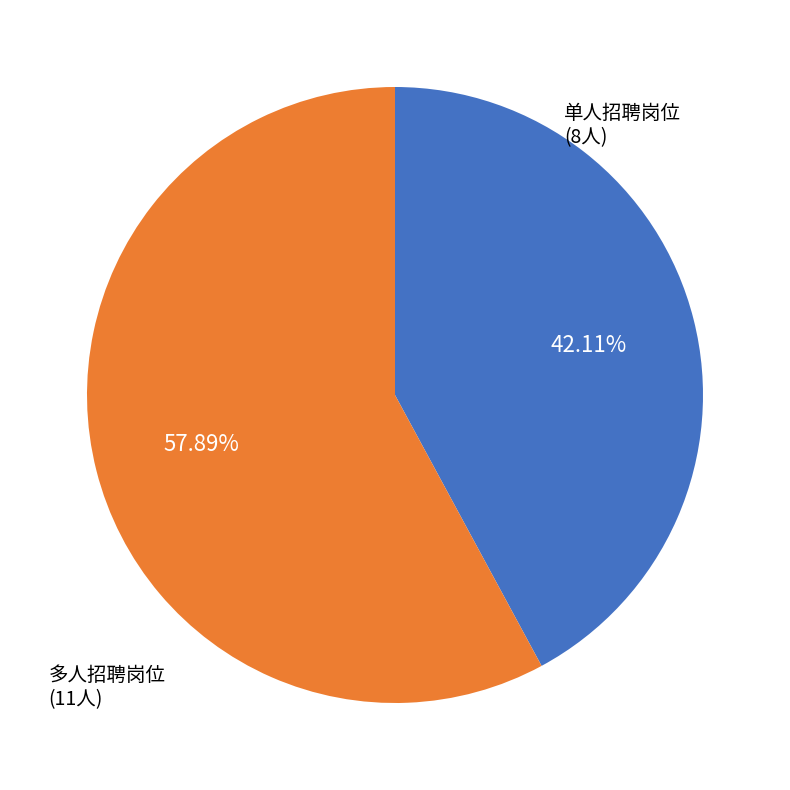

Between 单人招聘岗位 (8人) and 多人招聘岗位 (11人), which is larger?

多人招聘岗位 (11人)